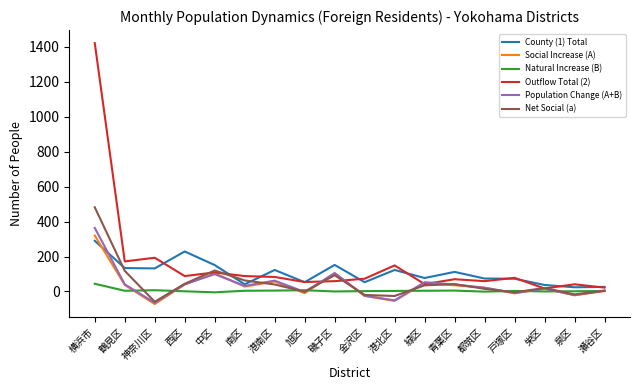

Rank the series by their maximum value, from lowest to highest.

Natural Increase (B), County (1) Total, Social Increase (A), Population Change (A+B), Net Social (a), Outflow Total (2)